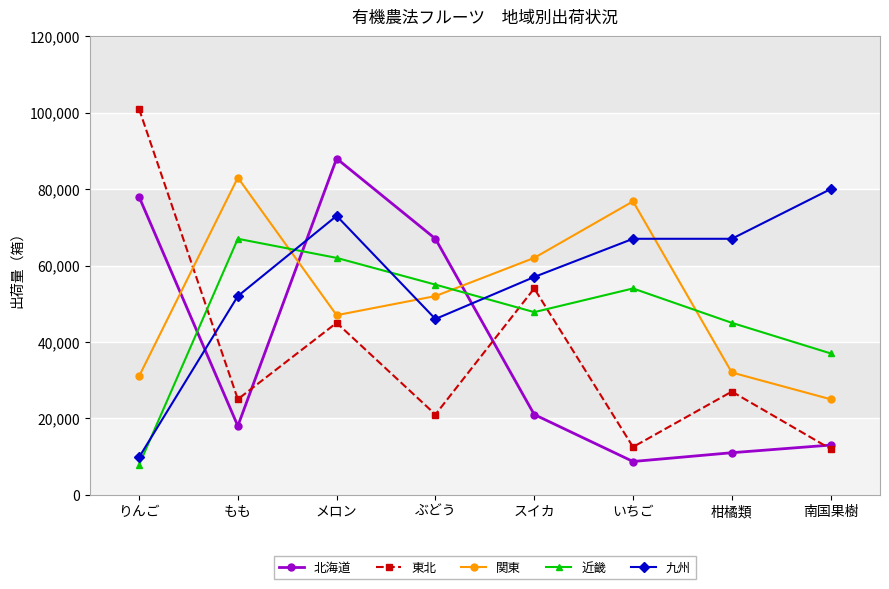

What is the lowest value of the 近畿 series?

7800